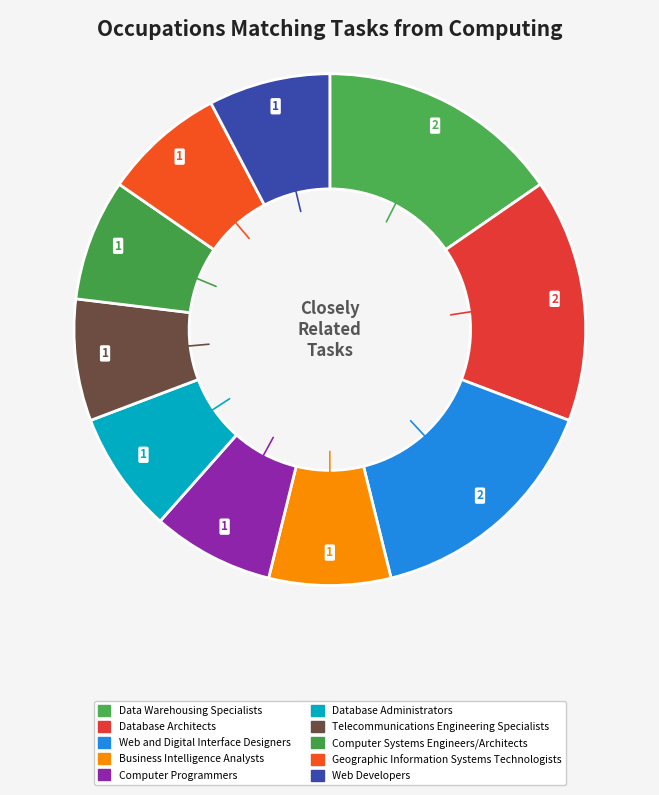

The Web Developers slice represents 21% of the pie. True or false?

False